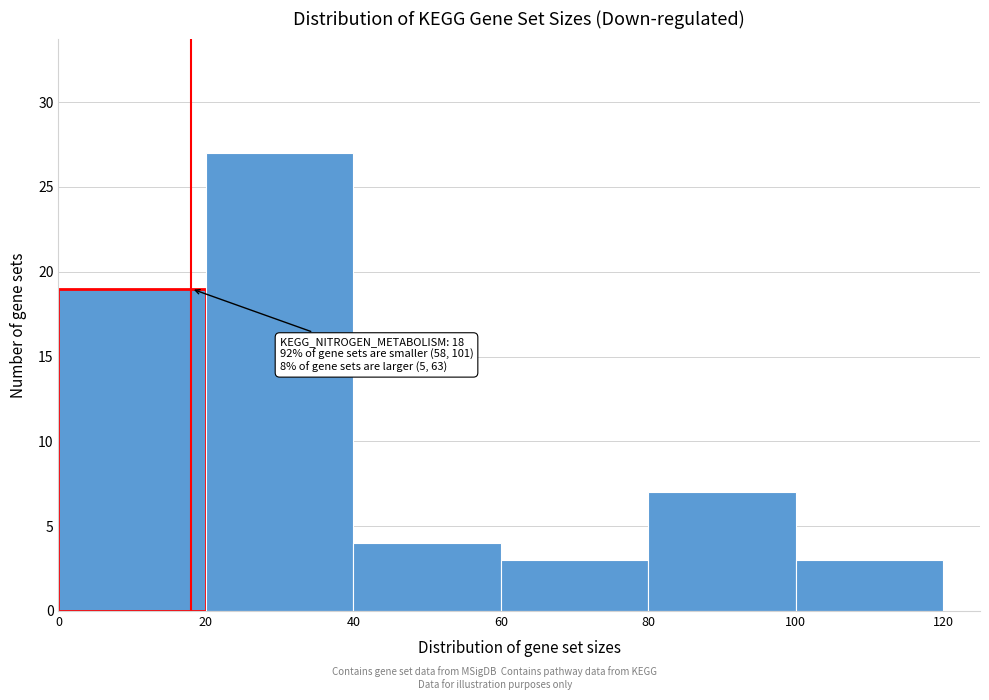

Over which range of the x-axis is the bar tallest?

20 to 40